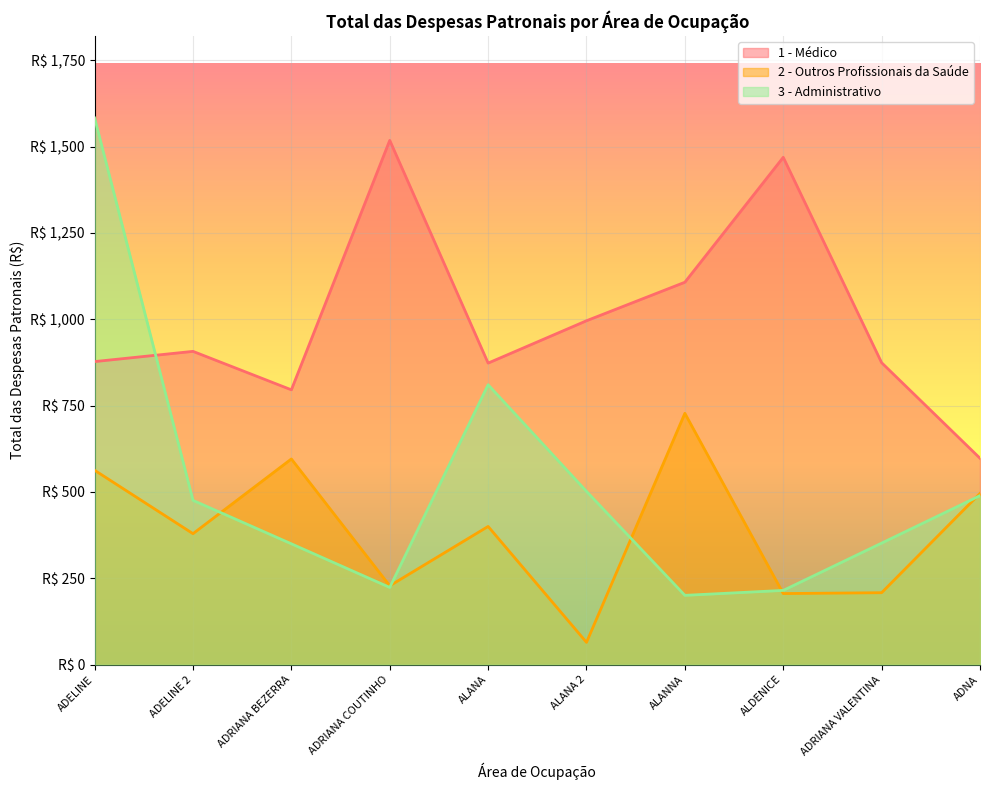

What is the total value across all series at ADELINE?

3023.3